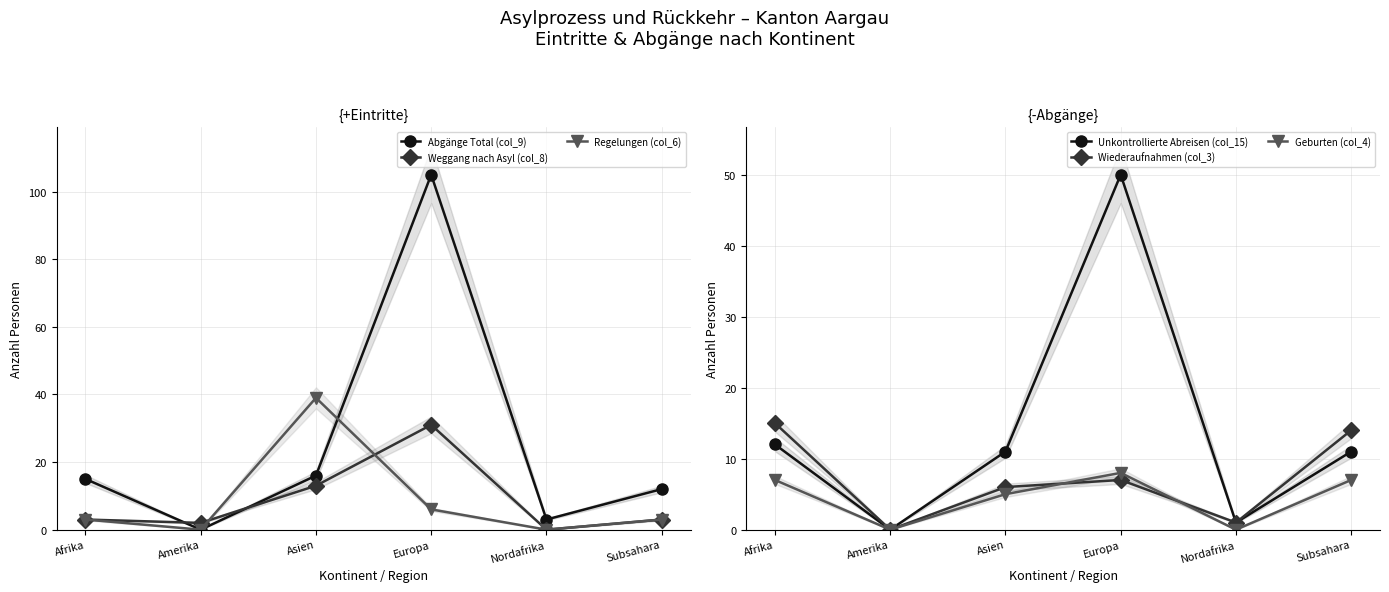

In Weggang nach Asyl (col_8), how many points are lower than both neighbors (excluding endpoints)?

2